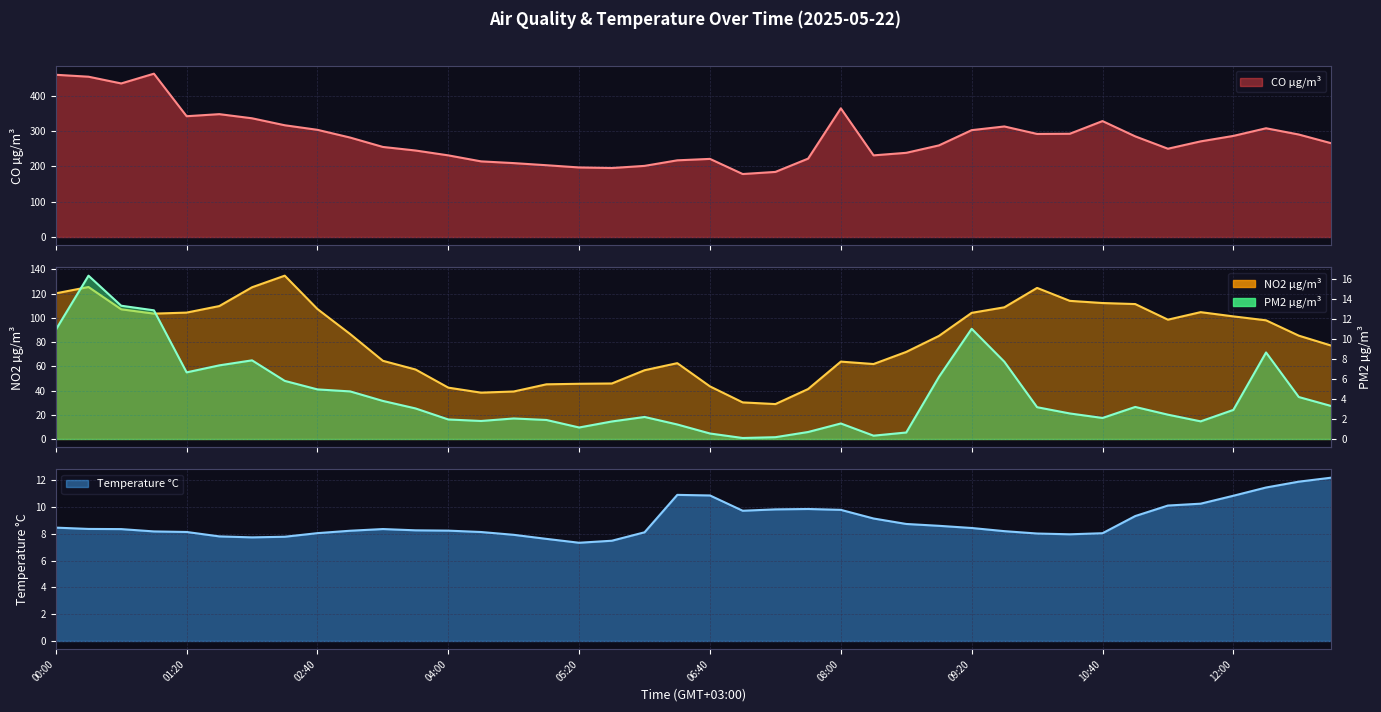

How many data points in CO µg/m³ are less than 281?

20